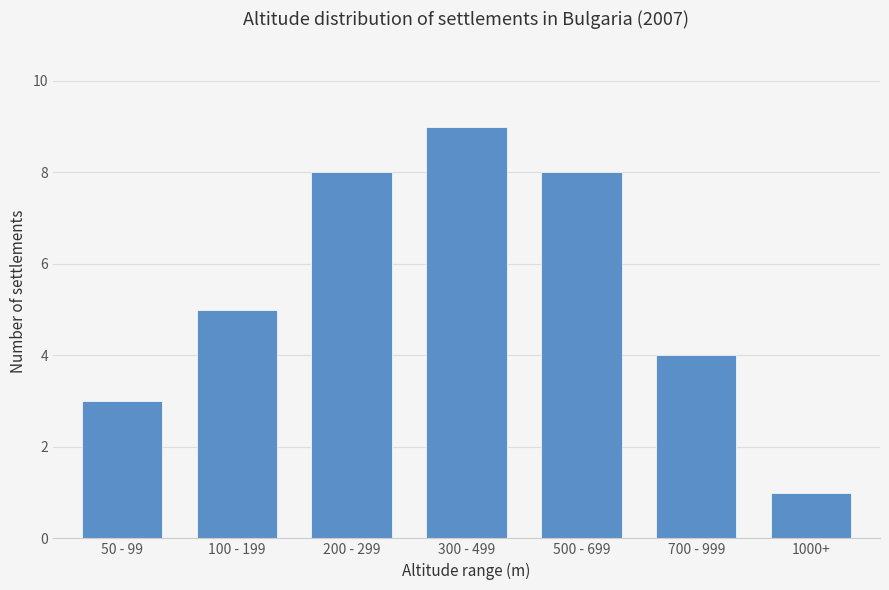

What is the ratio of the value at 200 - 299 to the value at 1000+?

8.0